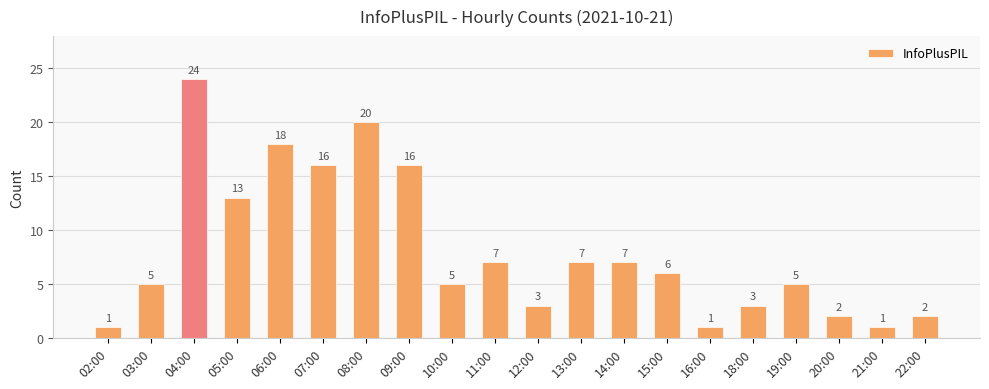

What is the label of the 9th bar from the left?

10:00